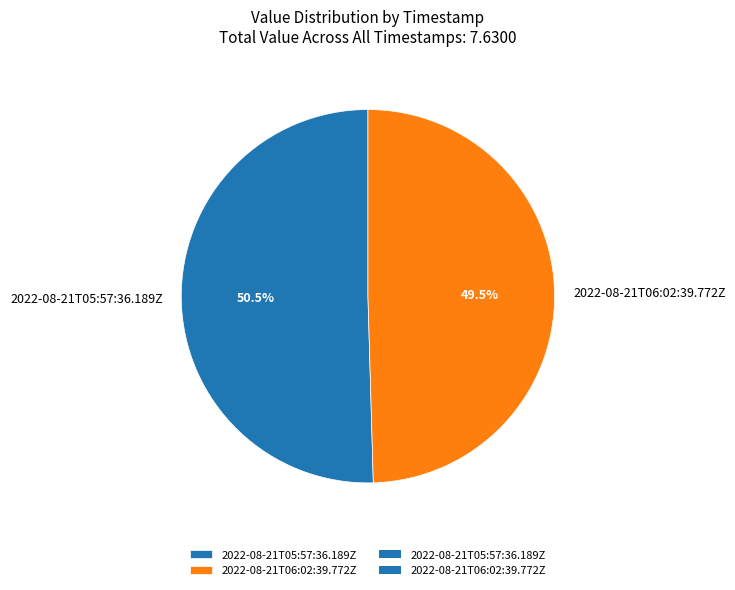

How many slices are in this pie chart?

2